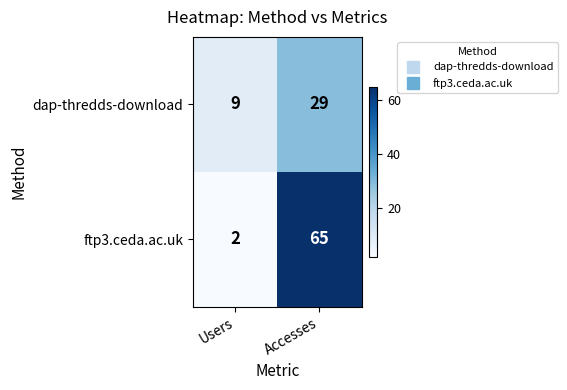

What is the difference between the ftp3.ceda.ac.uk values at Users and Accesses?

63